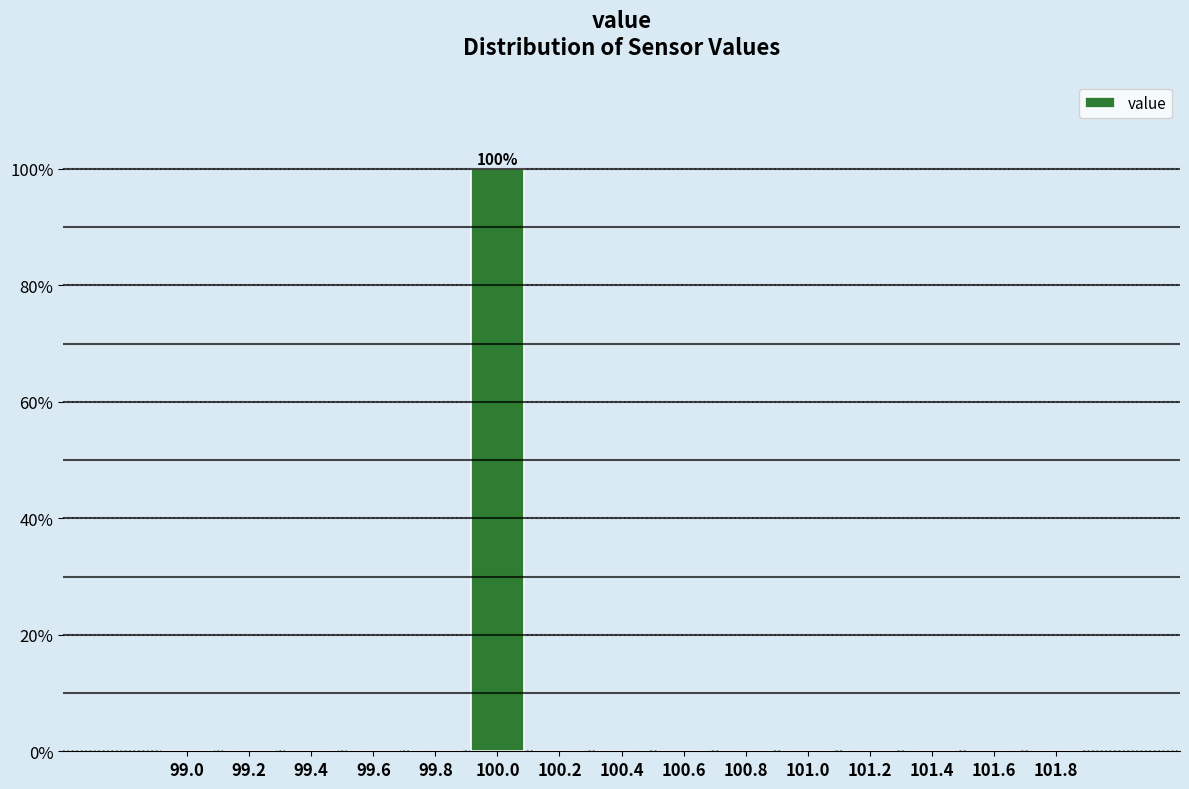

Reading right to left, extract all data points from this chart.

101.8=0	101.6=0	101.4=0	101.2=0	101.0=0	100.8=0	100.6=0	100.4=0	100.2=0	100.0=100	99.8=0	99.6=0	99.4=0	99.2=0	99.0=0